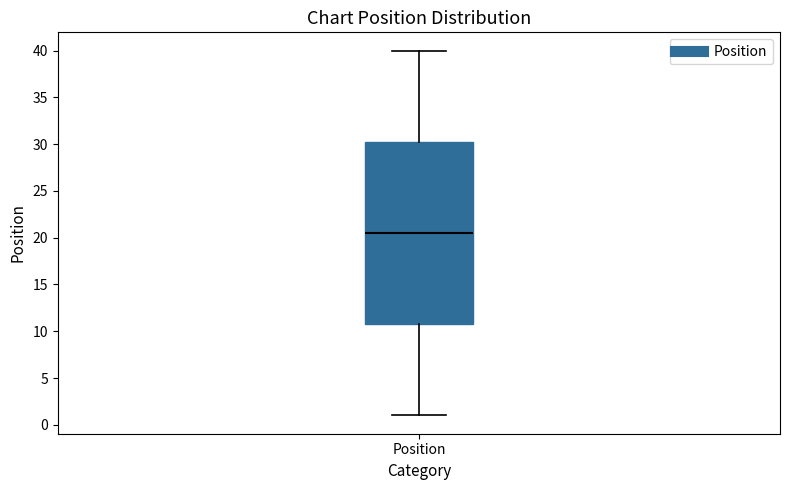

Where does the lower whisker of the box for Position end on the y-axis? The values are not printed on the chart, so give them approximately, as read against the axis.

1.0